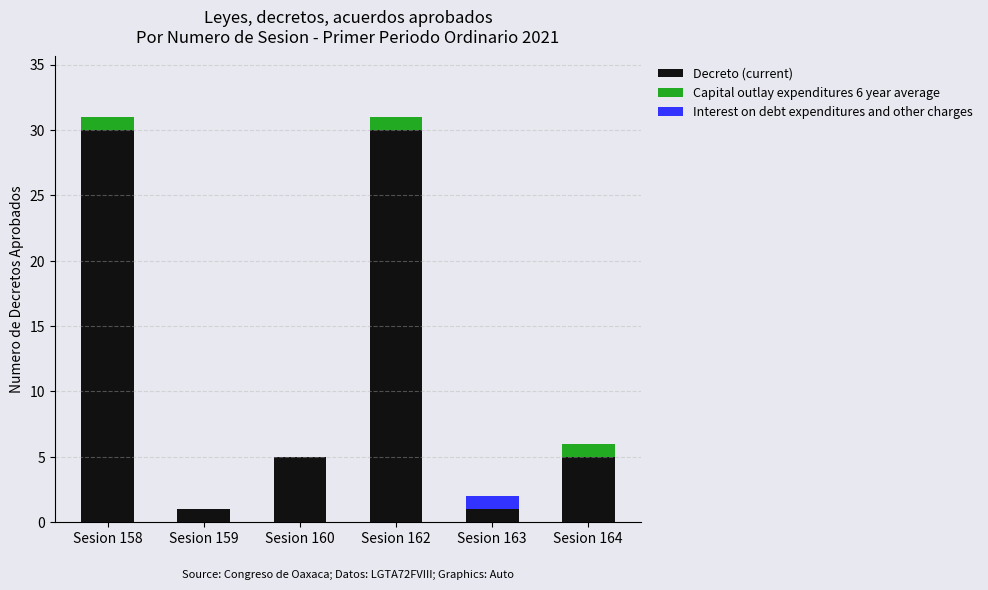

What is the total value across all series at Sesion 162?

31